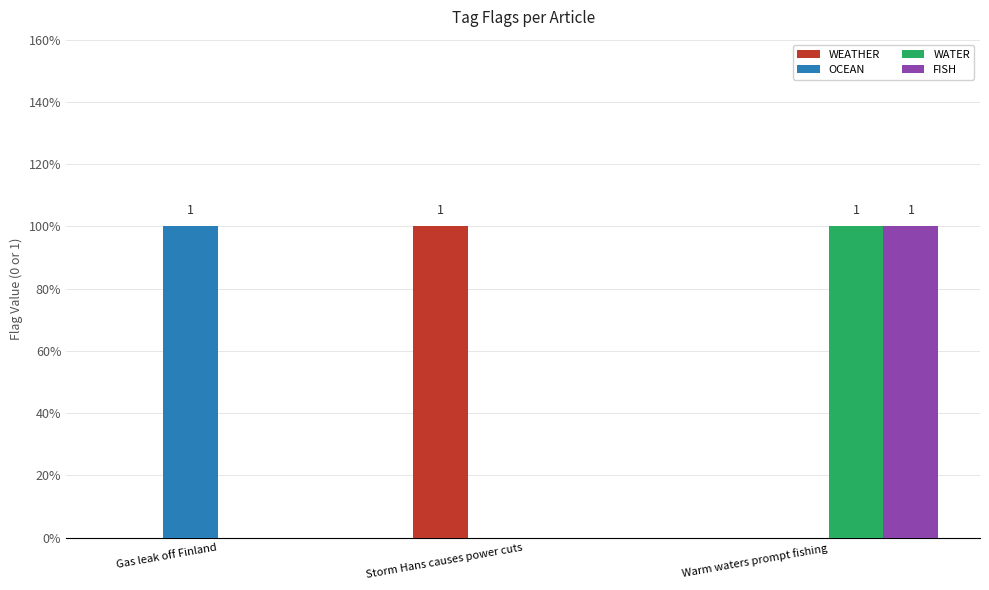

Reading right to left, extract all data points from this chart.

WEATHER: Warm waters prompt fishing=0	Storm Hans causes power cuts=1	Gas leak off Finland=0
OCEAN: Warm waters prompt fishing=0	Storm Hans causes power cuts=0	Gas leak off Finland=1
WATER: Warm waters prompt fishing=1	Storm Hans causes power cuts=0	Gas leak off Finland=0
FISH: Warm waters prompt fishing=1	Storm Hans causes power cuts=0	Gas leak off Finland=0